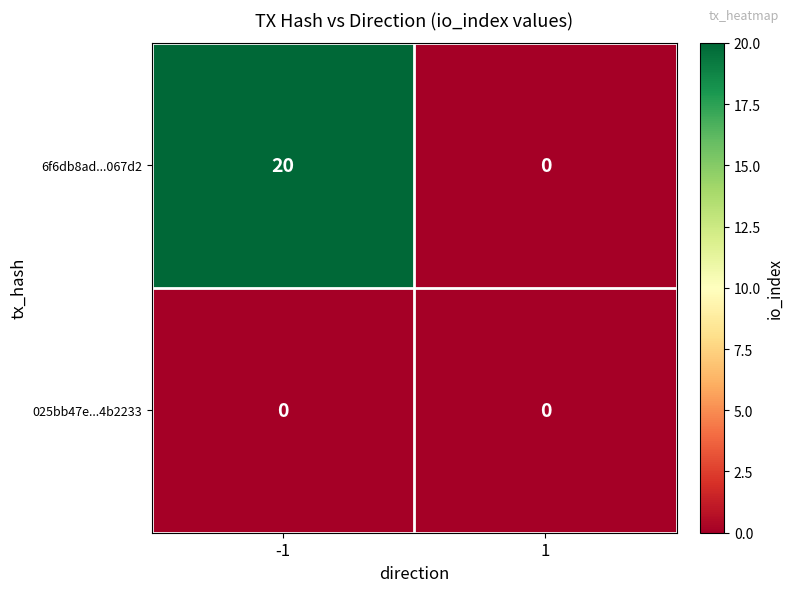

Reading right to left, what are all the values shown in this chart?

6f6db8ad...067d2: 1=0	-1=20
025bb47e...4b2233: 1=0	-1=0